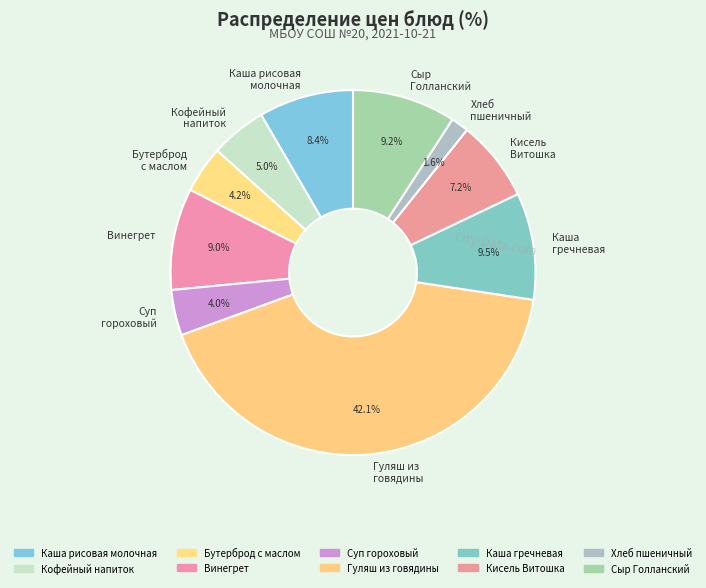

How much of the chart is everything except Хлеб пшеничный?

98.4%